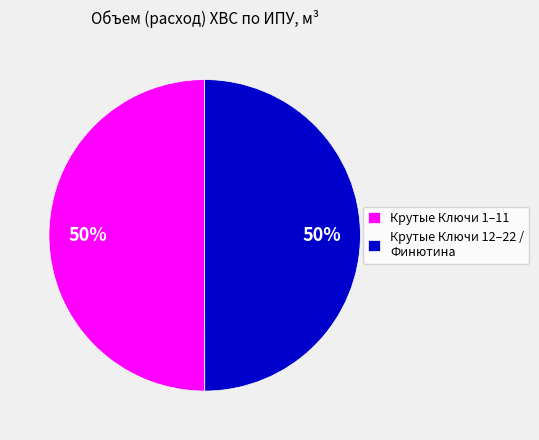

To the nearest percent, what is the average slice percentage?

50%